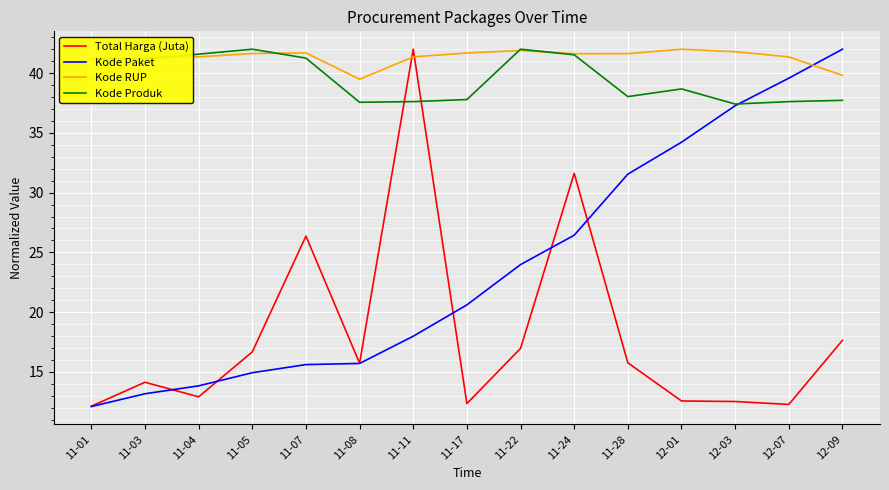

Where do Kode Produk and Kode RUP first cross each other?

11-01 and 11-03